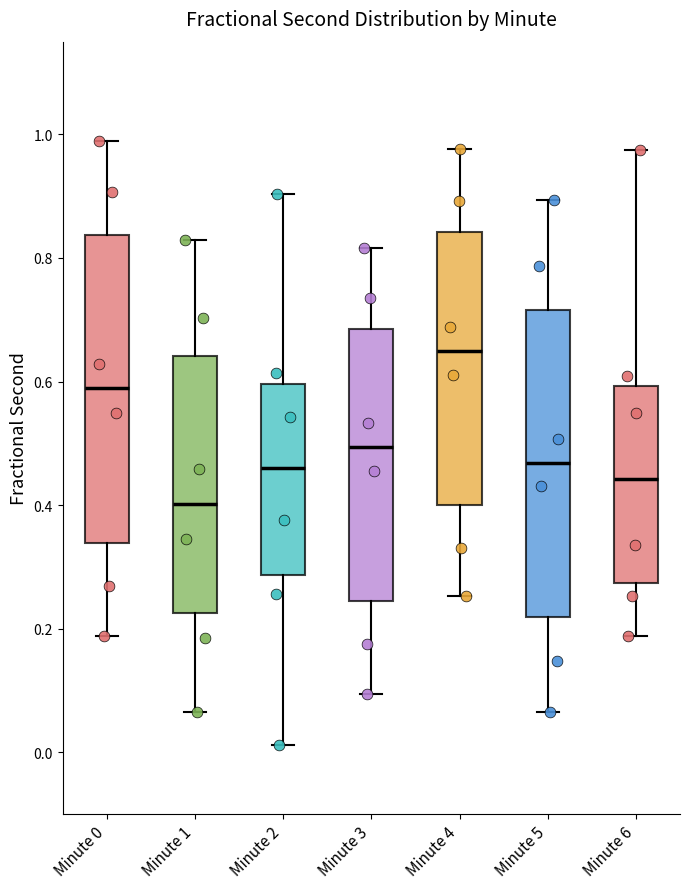

Reading left to right, read every box against the y-axis: the position of its median line, the range the box covers, and the ends of its whiskers. The values are not printed on the chart, so give them approximately, as read against the axis.

Minute 0: median 0.58, box 0.34 to 0.84, whiskers 0.18 to 0.98
Minute 1: median 0.40, box 0.22 to 0.64, whiskers 0.06 to 0.82
Minute 2: median 0.46, box 0.28 to 0.60, whiskers 0.02 to 0.90
Minute 3: median 0.50, box 0.24 to 0.68, whiskers 0.10 to 0.82
Minute 4: median 0.64, box 0.40 to 0.84, whiskers 0.26 to 0.98
Minute 5: median 0.46, box 0.22 to 0.72, whiskers 0.06 to 0.90
Minute 6: median 0.44, box 0.28 to 0.60, whiskers 0.18 to 0.98